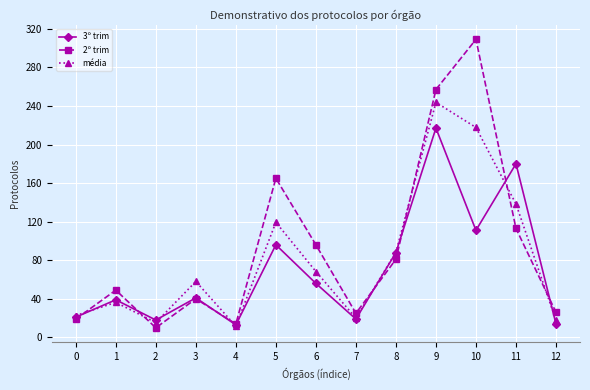

Is it true that 3º trim equals 217.0 at 9?

True